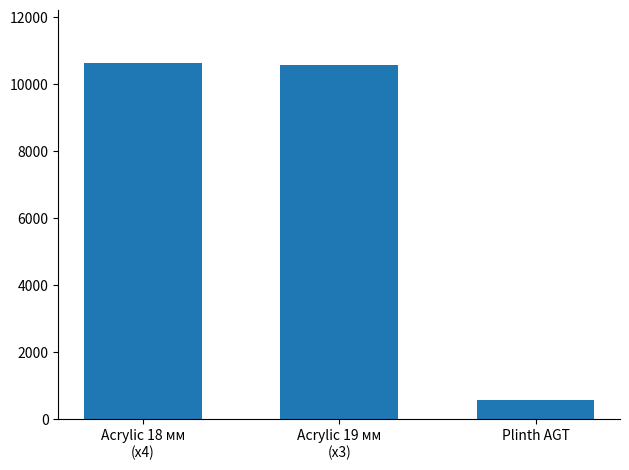

What is the label of the 2nd bar from the left?

Acrylic 19 мм
(x3)